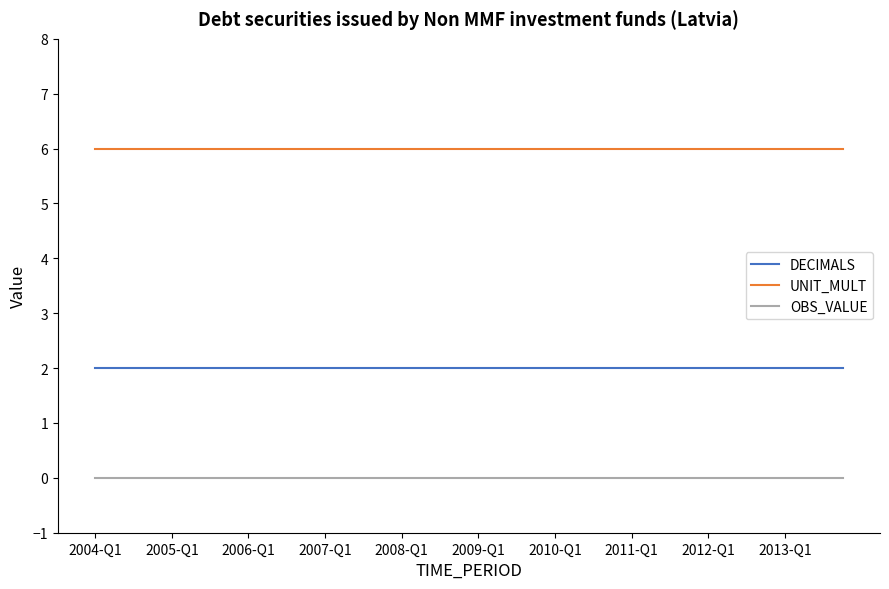

What is the minimum value for UNIT_MULT?

6